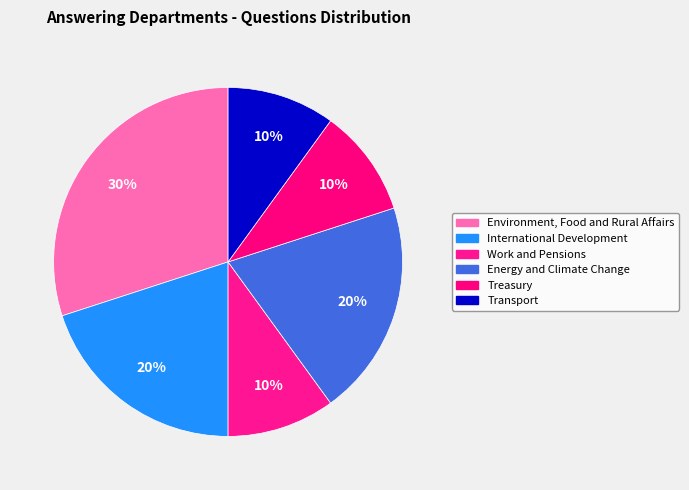

How many slices are in this pie chart?

6